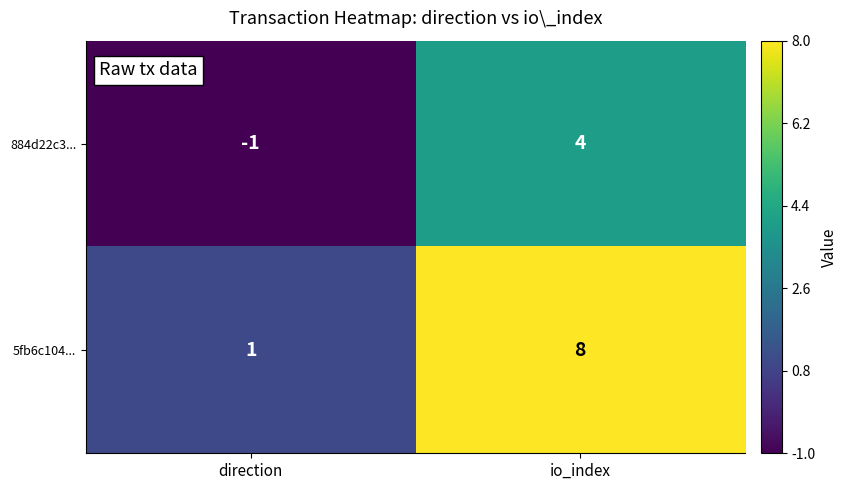

Which series has the largest total across all categories?

5fb6c104...